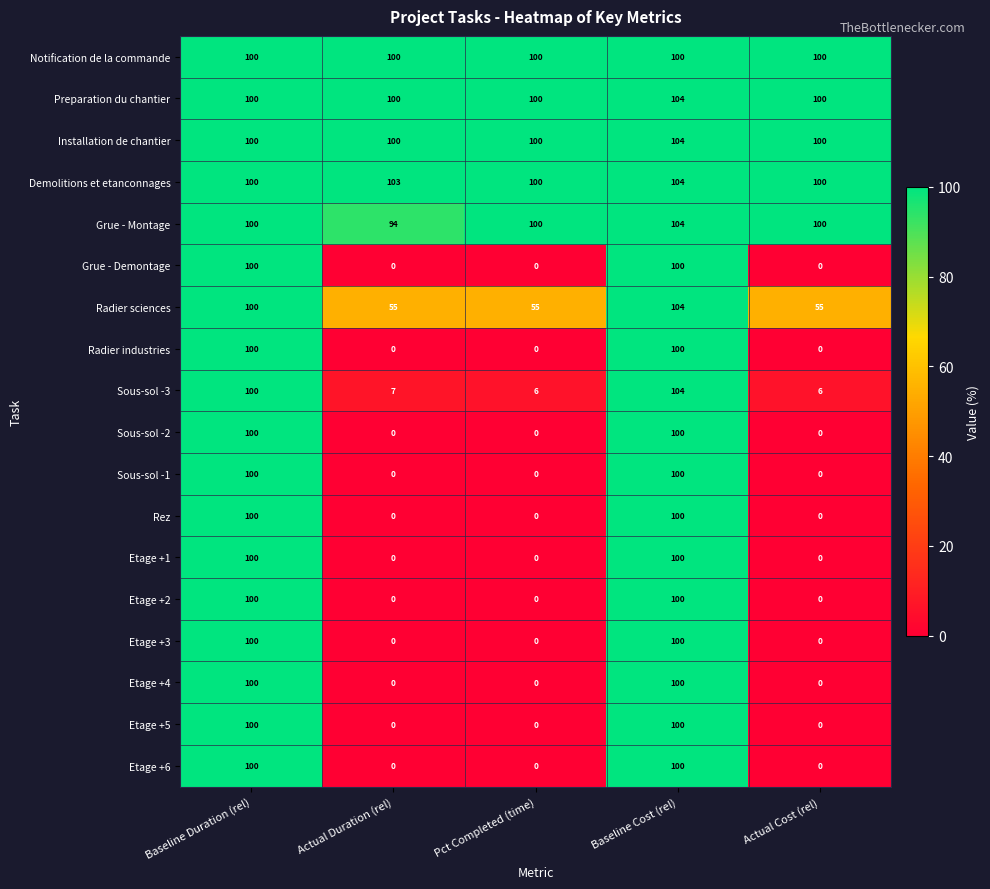

Count the Etage +1 values in the range 0 to 100.

5